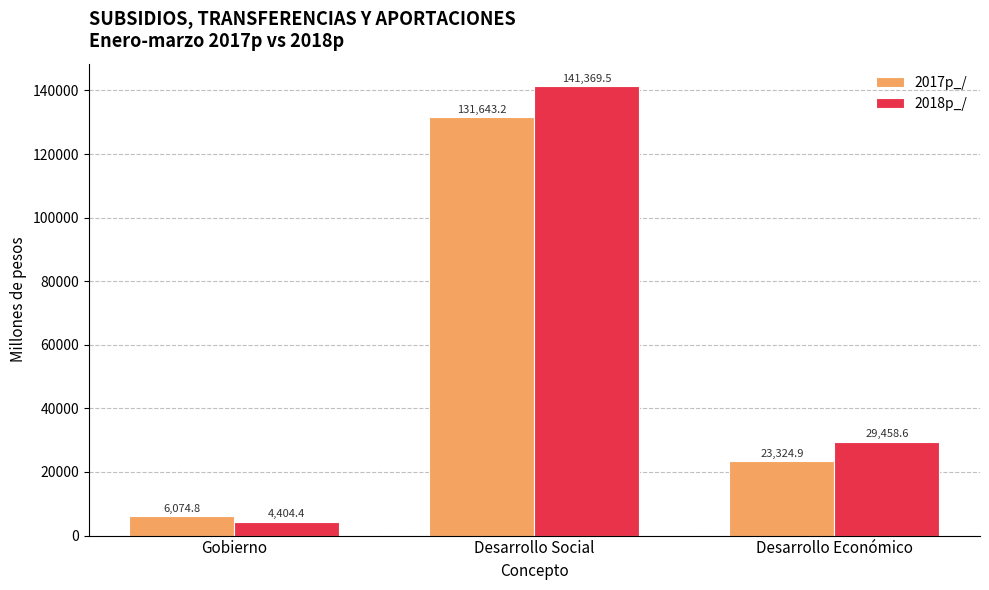

What position from the right is Desarrollo Económico?

1